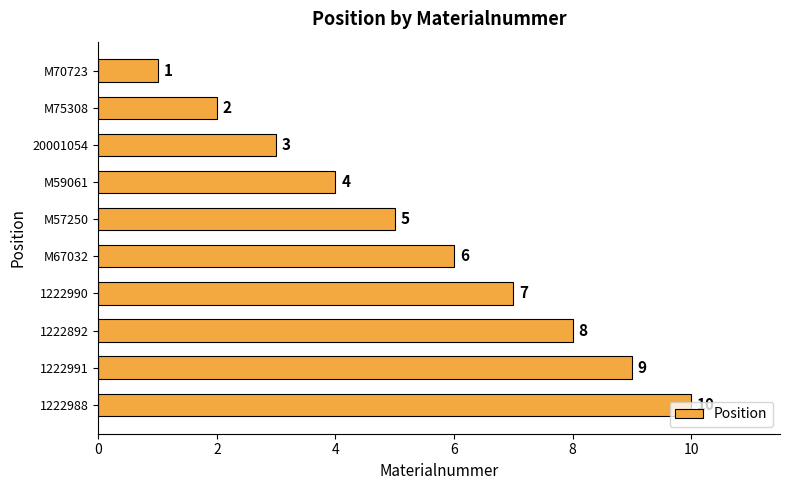

Which category has the highest value across all series?

1222988